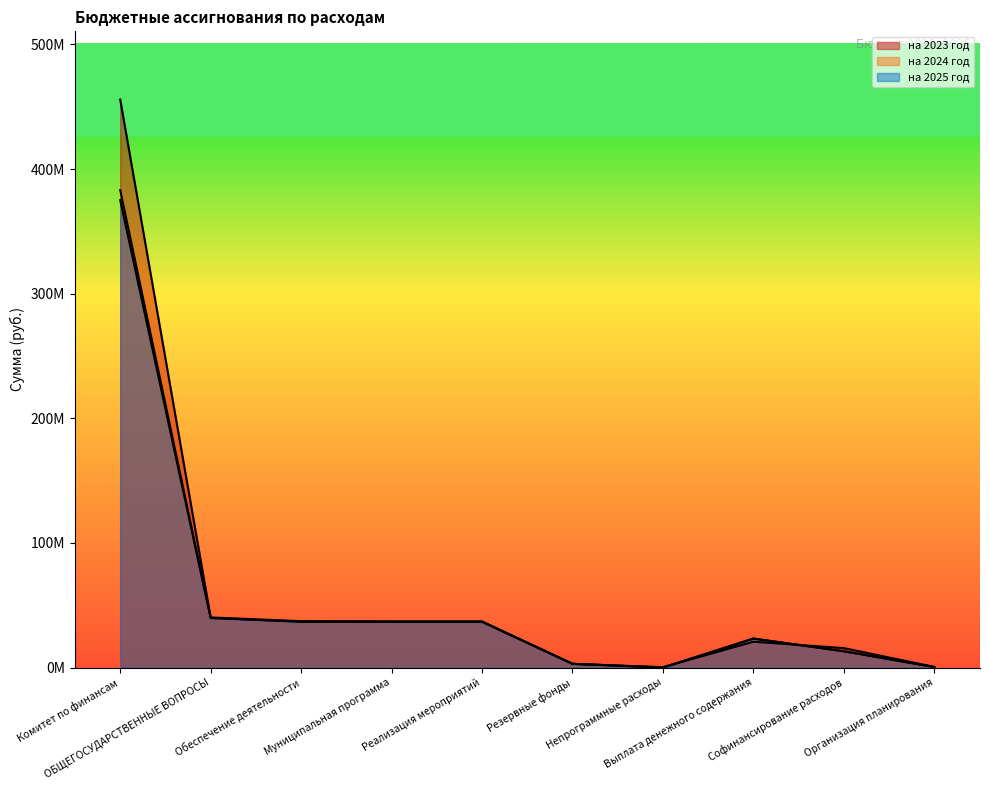

At Организация планирования, list the series in order from largest to smallest.

на 2023 год, на 2024 год, на 2025 год